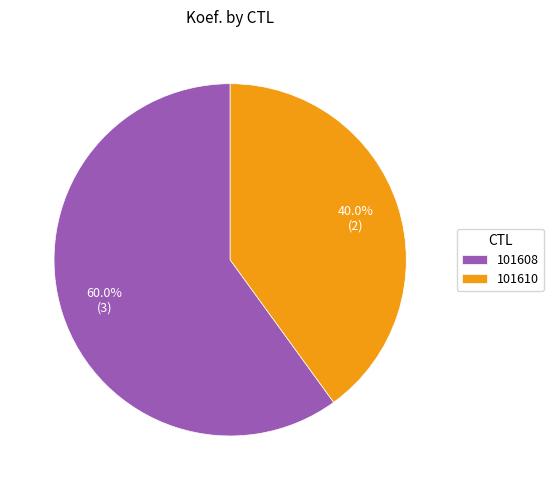

Which category has the biggest portion of the pie?

101608